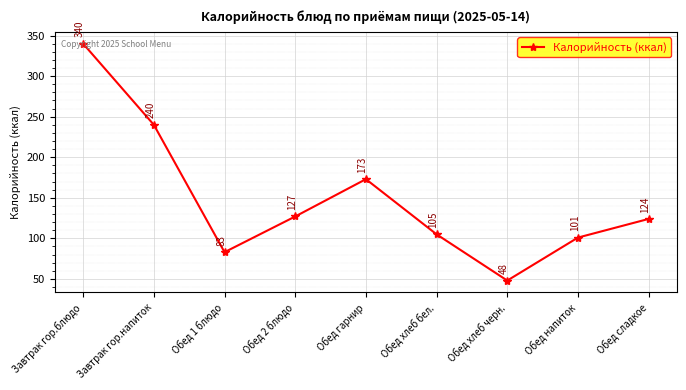

Which category has the lowest value across all series?

Обед хлеб черн.